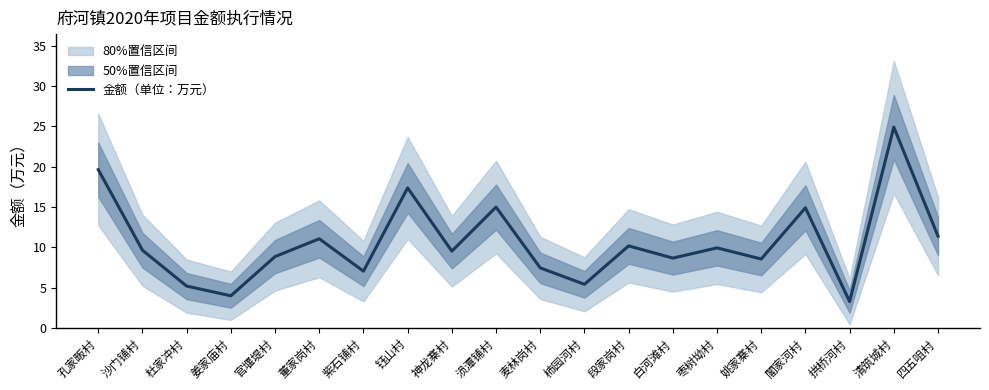

Where is the data nearest to the value 14?

閣家河村